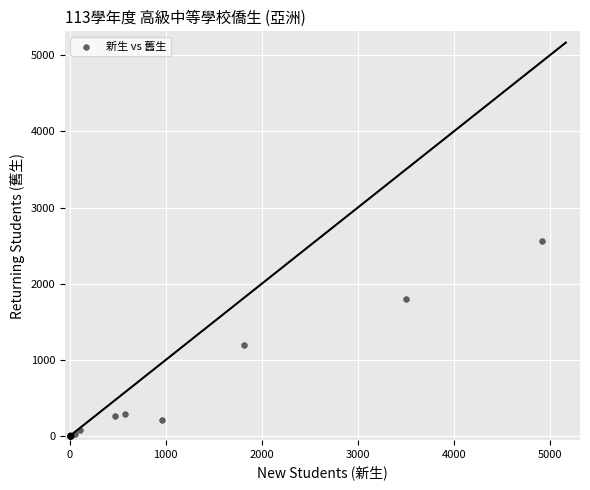

What Y value in the scatter plot is closest to 1278?

1197